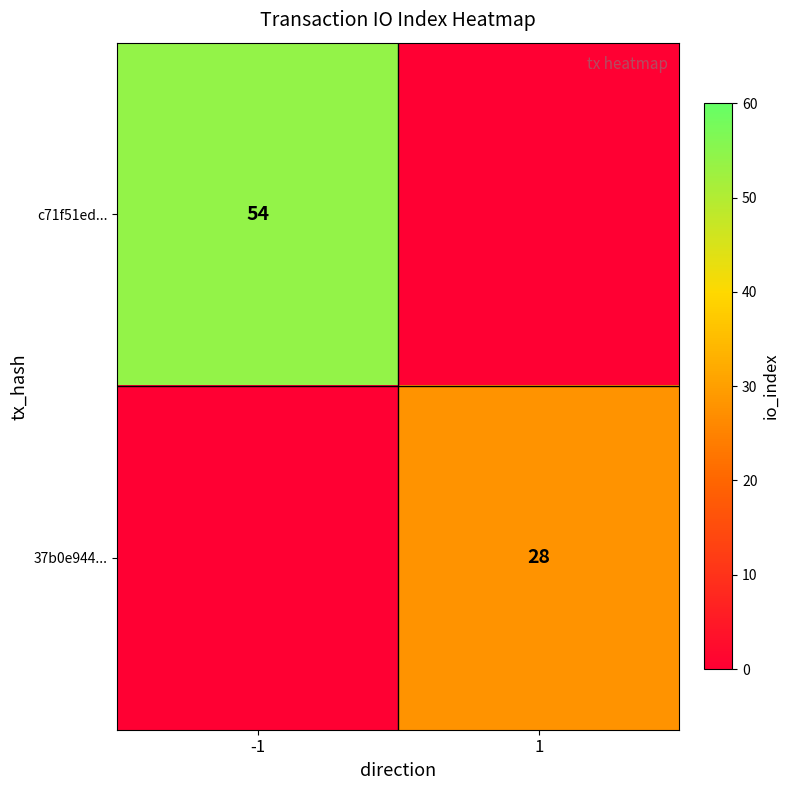

The 37b0e944... series shows 28 at 1. True or false?

True